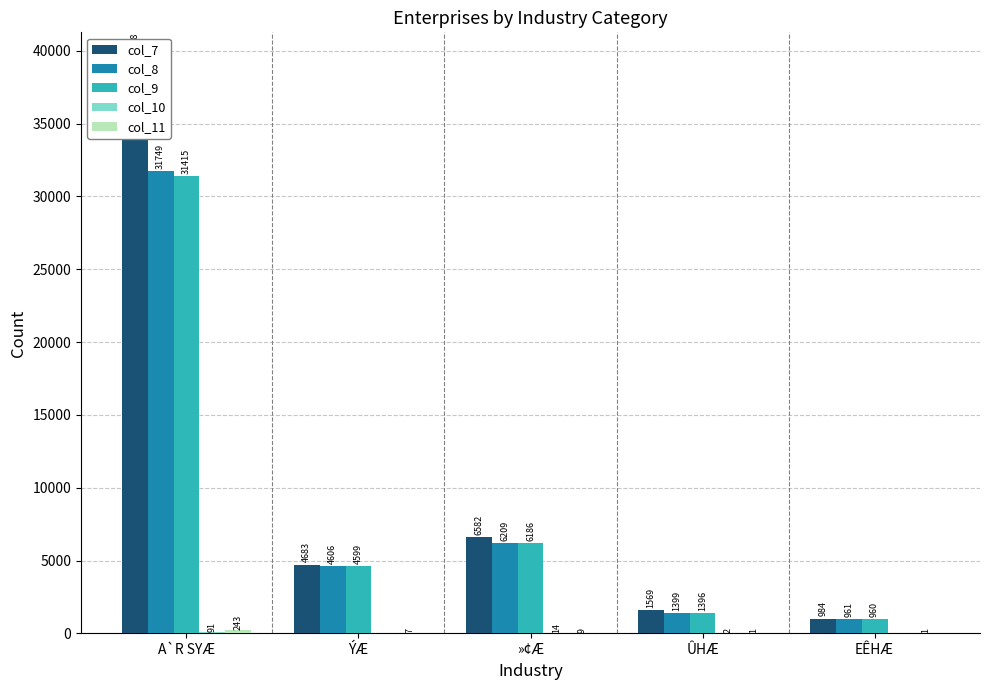

How many values in the col_10 series are below 2?

2